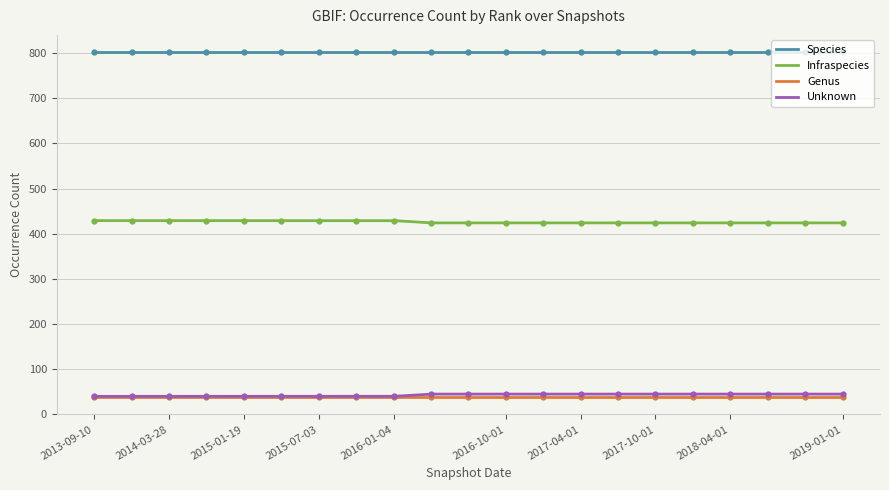

The value of Infraspecies at 2015-01-19 is 40. True or false?

True